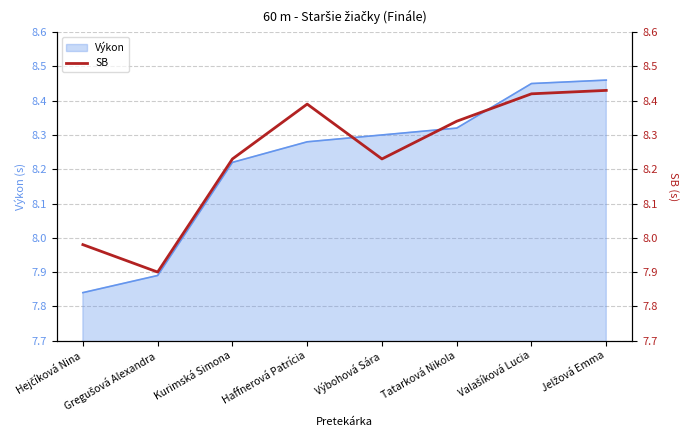

Reading left to right, list all the values displayed in this chart.

8.0	7.9	8.2	8.4	8.2	8.3	8.4	8.4